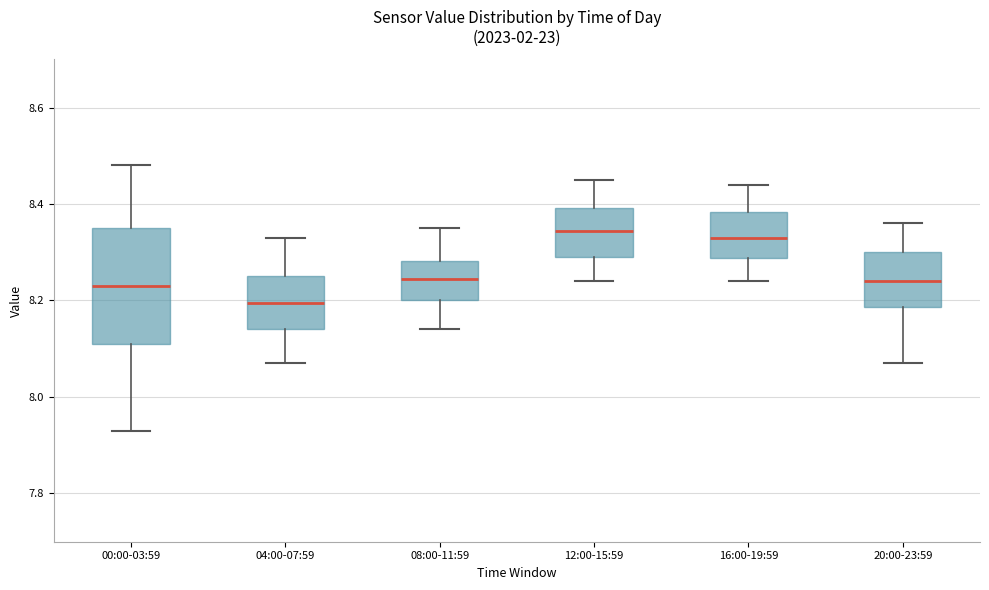

Reading left to right, read every box against the y-axis: the position of its median line, the range the box covers, and the ends of its whiskers. The values are not printed on the chart, so give them approximately, as read against the axis.

00:00-03:59: median 8.24, box 8.12 to 8.36, whiskers 7.94 to 8.48
04:00-07:59: median 8.20, box 8.14 to 8.26, whiskers 8.08 to 8.34
08:00-11:59: median 8.24, box 8.20 to 8.28, whiskers 8.14 to 8.36
12:00-15:59: median 8.34, box 8.30 to 8.40, whiskers 8.24 to 8.46
16:00-19:59: median 8.34, box 8.28 to 8.38, whiskers 8.24 to 8.44
20:00-23:59: median 8.24, box 8.18 to 8.30, whiskers 8.08 to 8.36